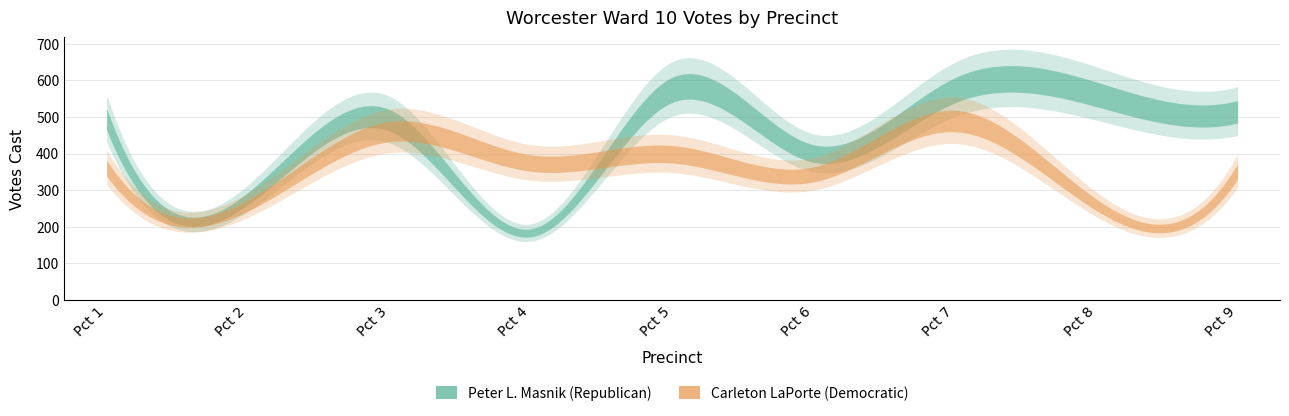

Is the value of Carleton LaPorte (Democratic) at Pct 2 greater than the value of Peter L. Masnik (Republican) at Pct 1?

No